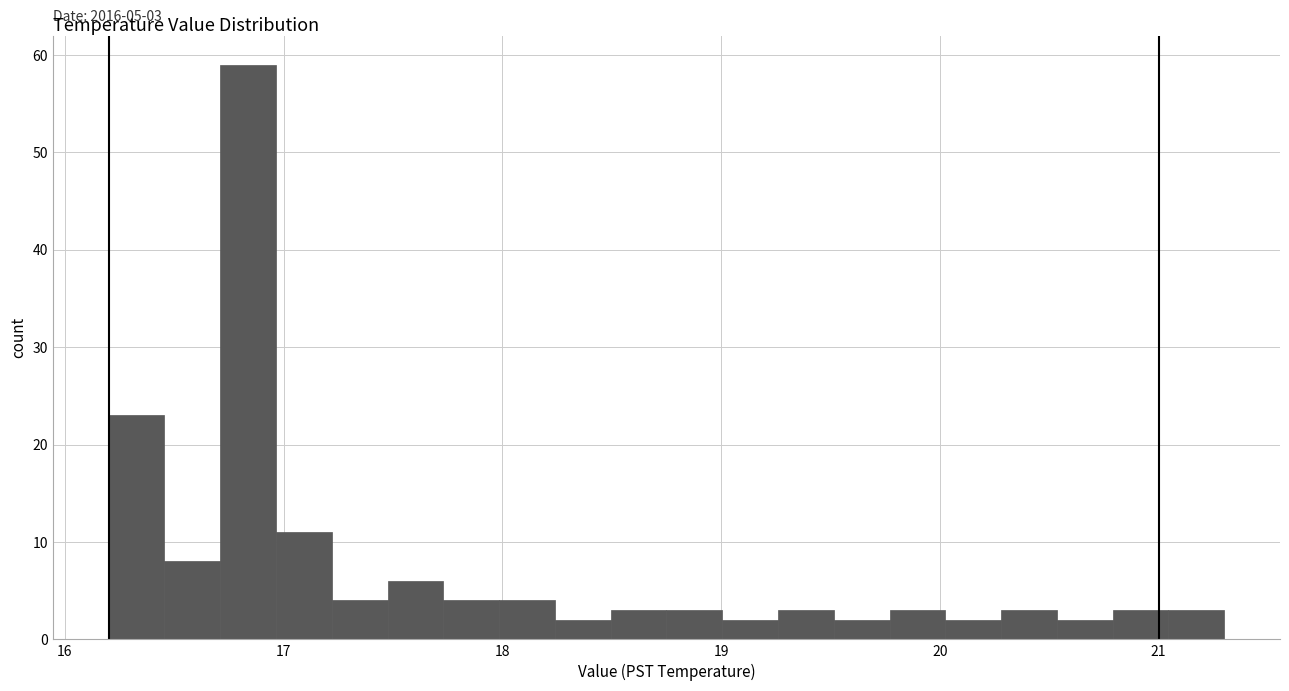

Around what value on the x-axis is the tallest bar? Give the approximate position of its centre, as read against the axis.

16.8